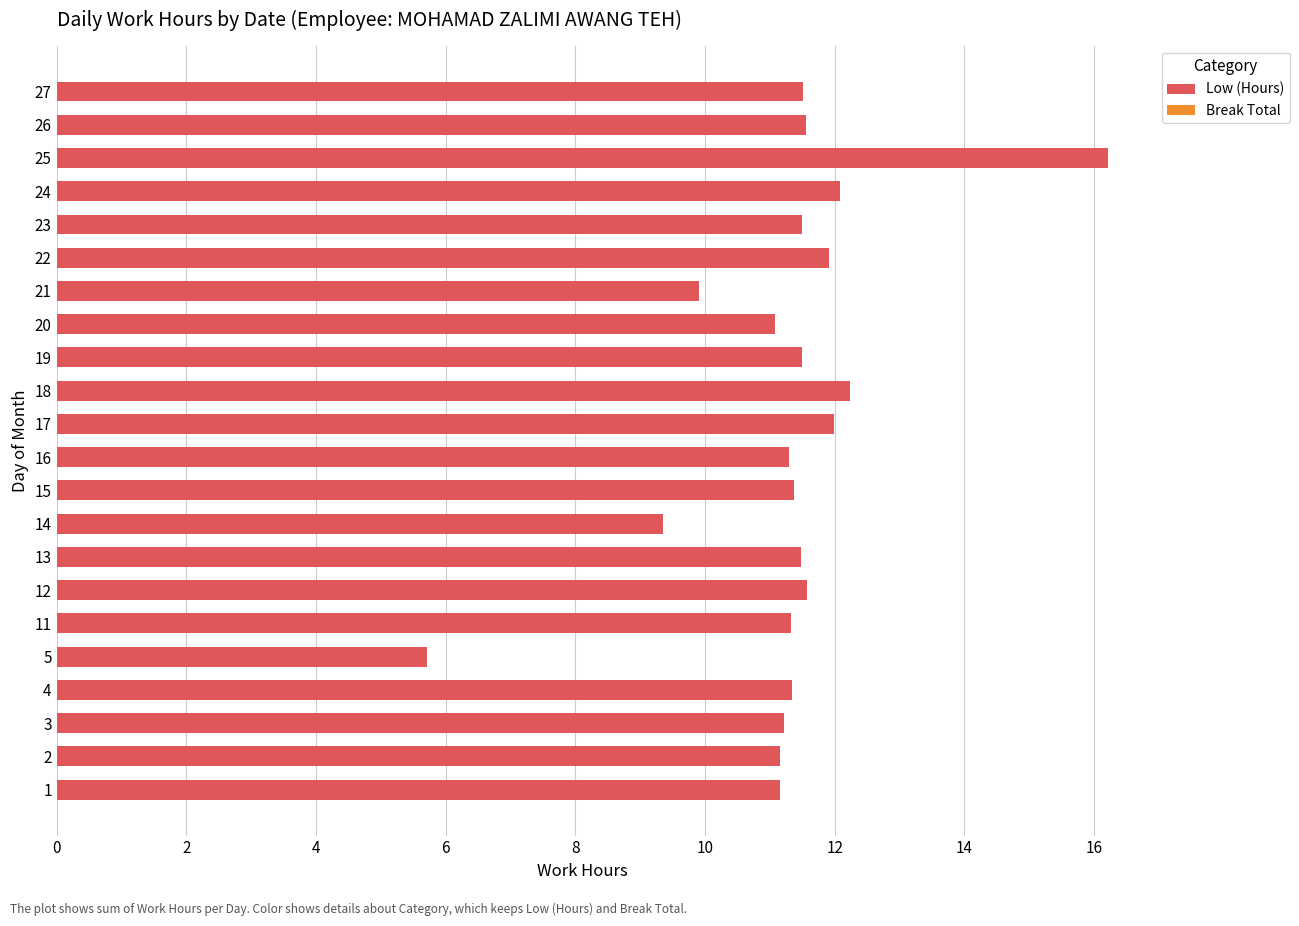

True or false: the data shows 12.1 at 24.

True